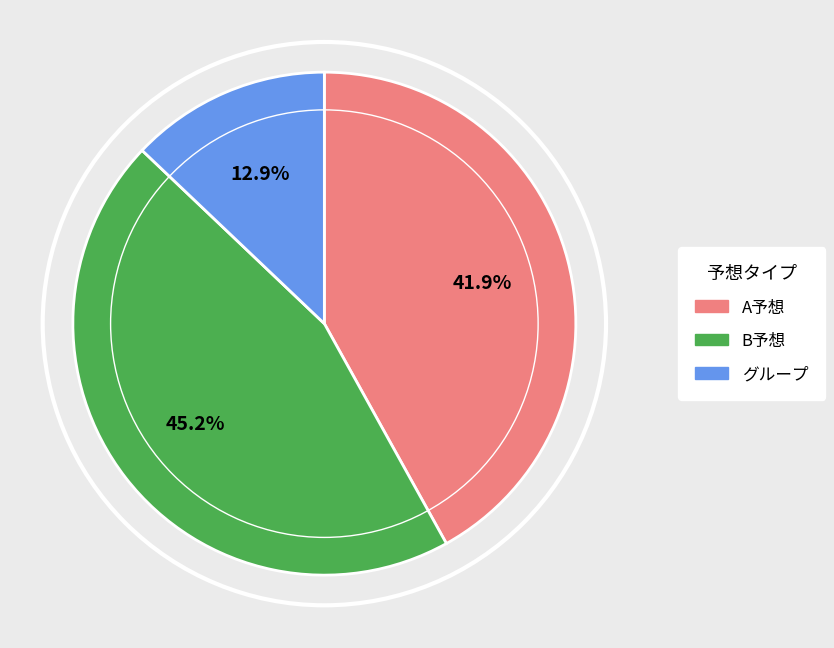

To the nearest percent, what is the combined percentage of B予想 and A予想?

87%